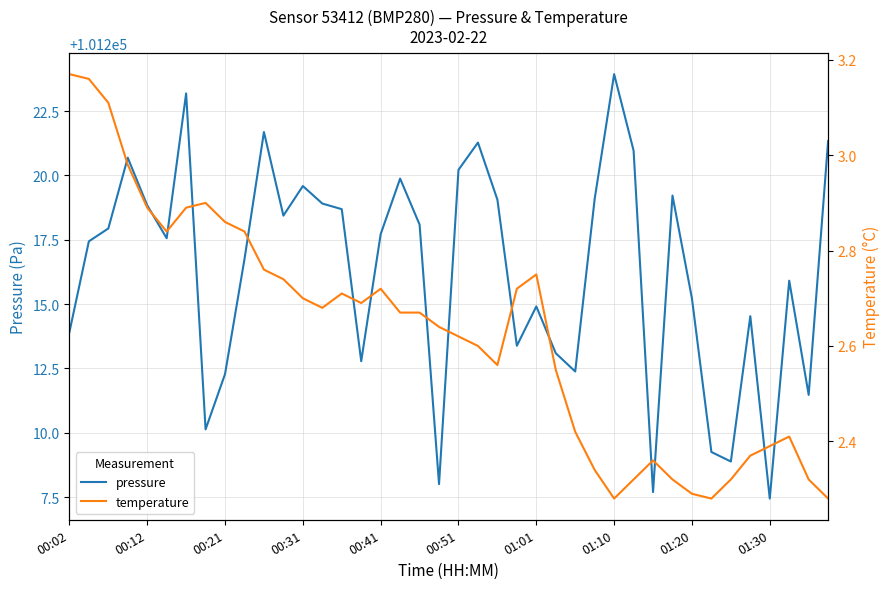

True or false: temperature has more than 0 points higher than both neighbors.

True